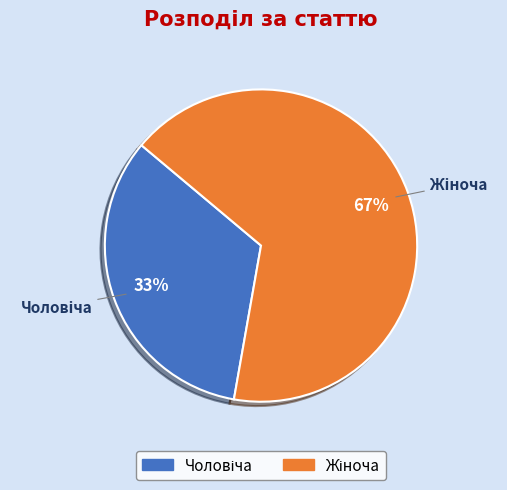

To the nearest percent, what is the average slice percentage?

50%